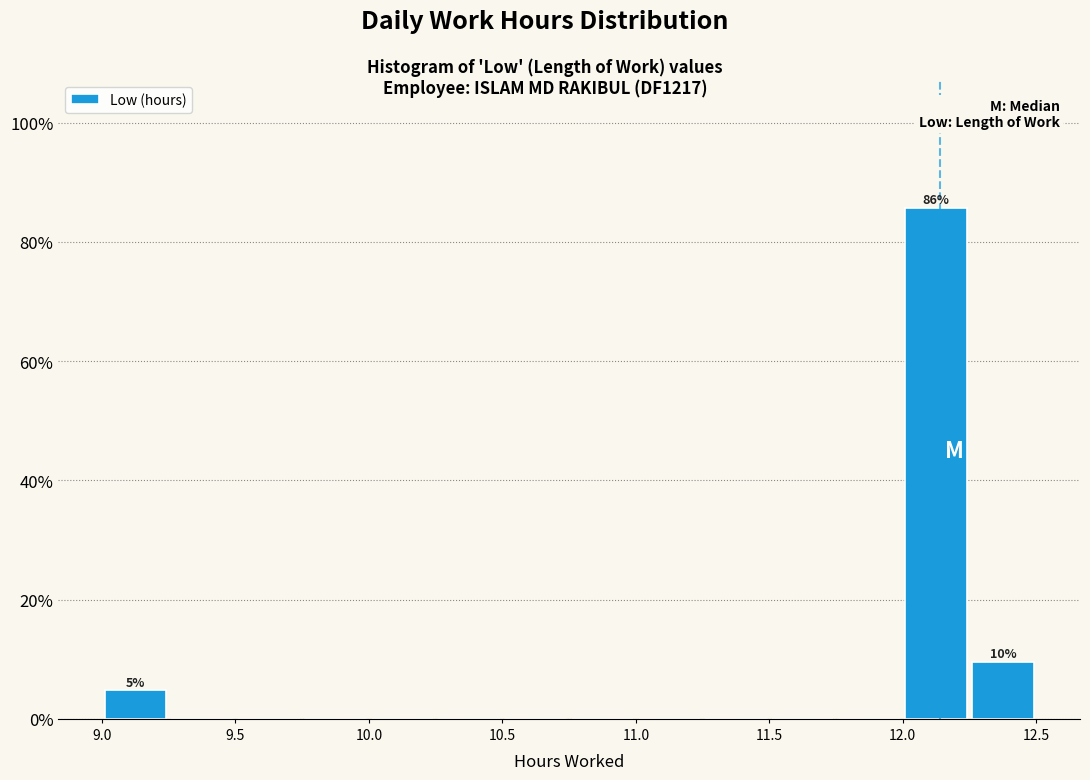

Which range on the x-axis has the tallest bar?

12.00 to 12.25